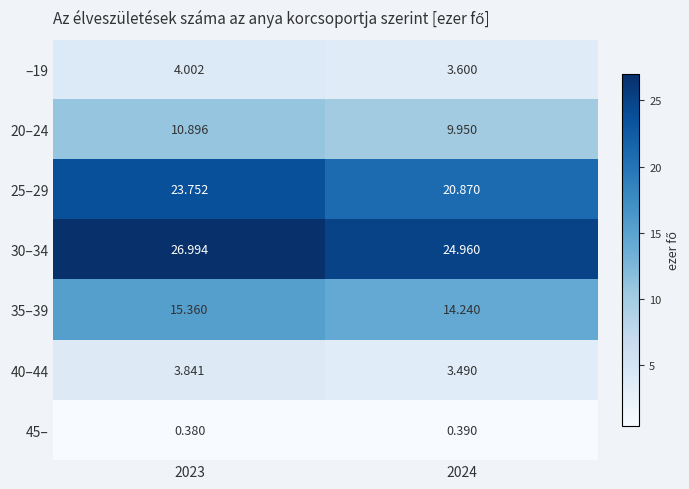

What is the spread (max minus min) of values at 2024?

24.6